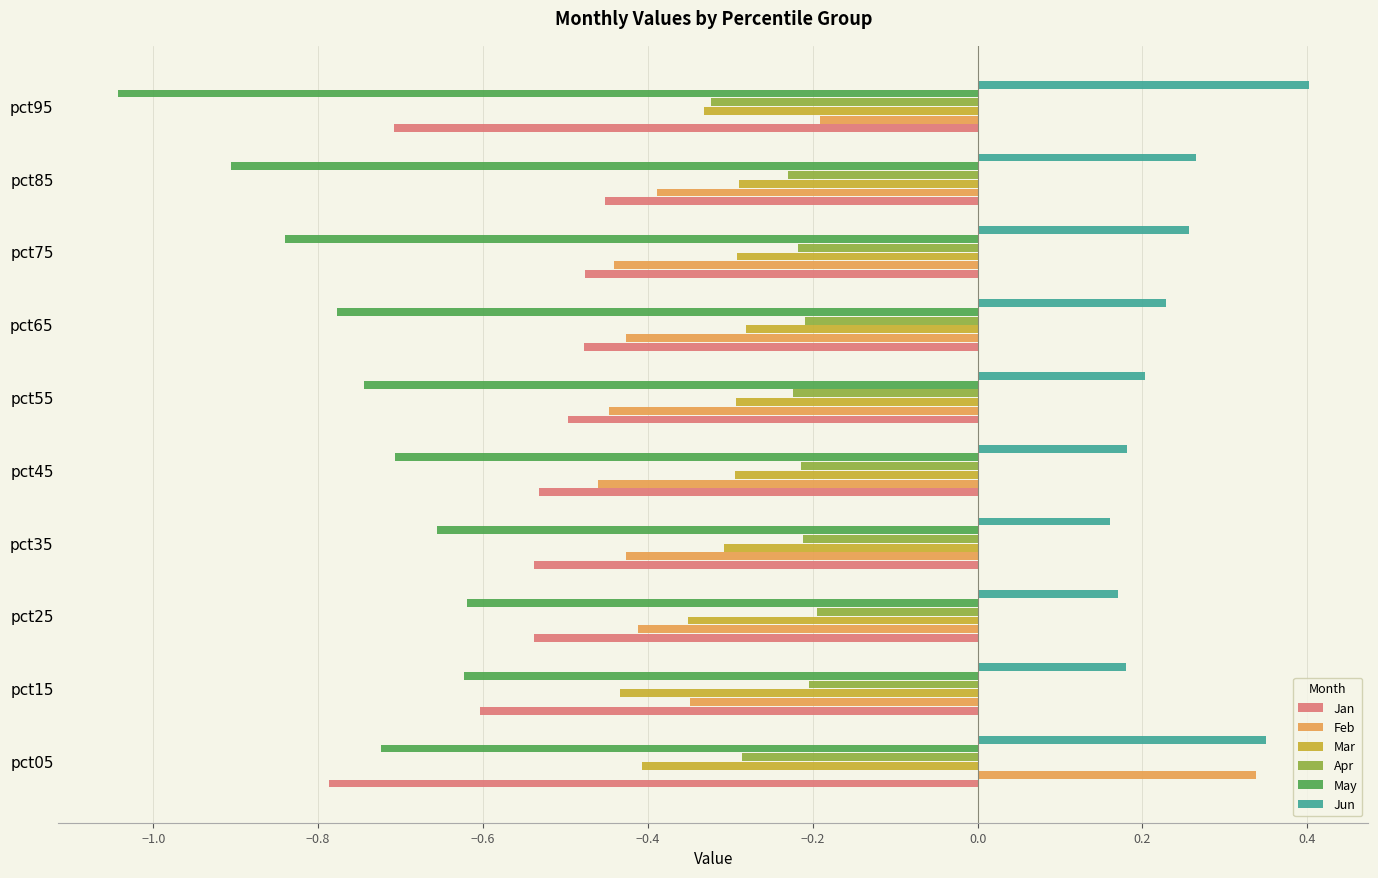

What is the difference between the maximum and minimum values in the May series?

0.4